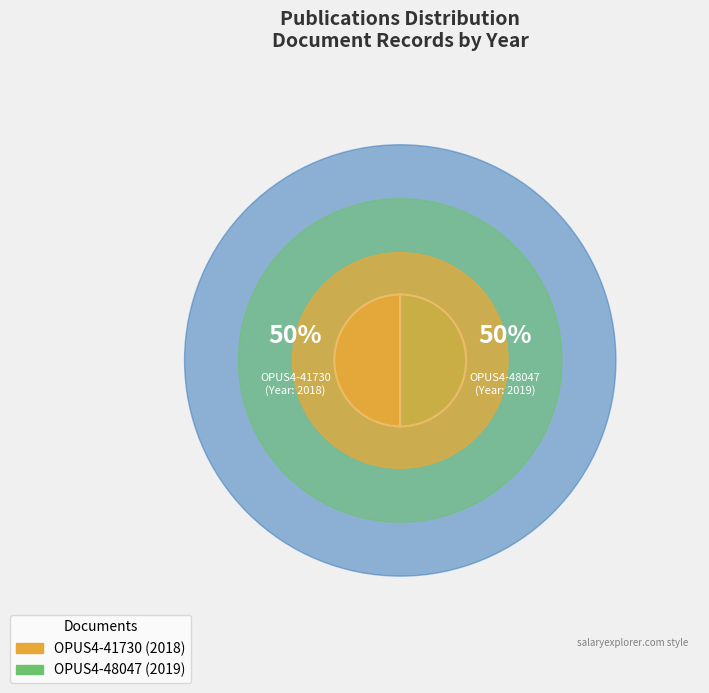

The OPUS4-48047 slice represents 50% of the pie. True or false?

True